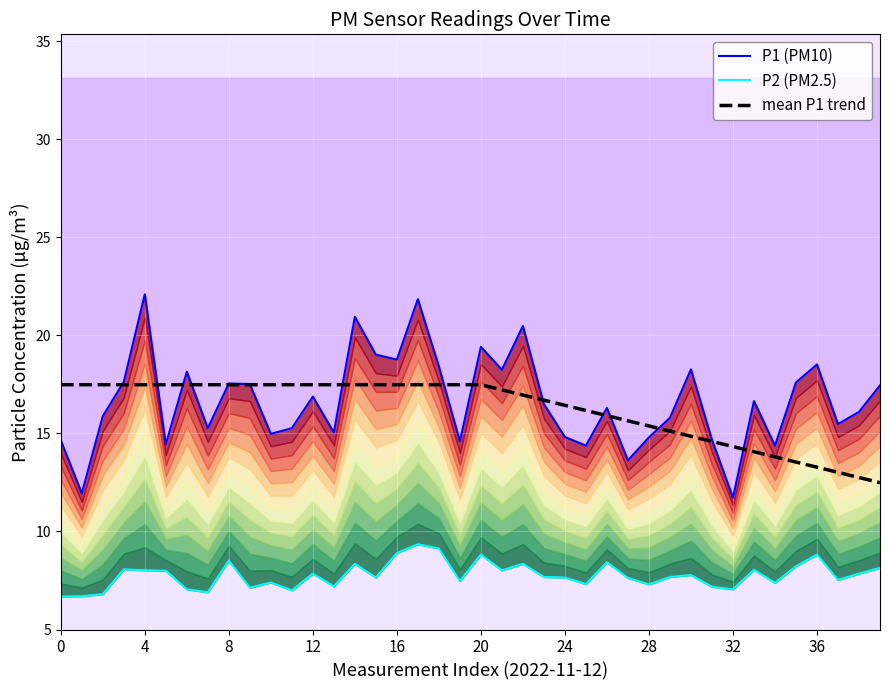

In P1 (PM10), how many points are higher than both neighbors (excluding endpoints)?

12